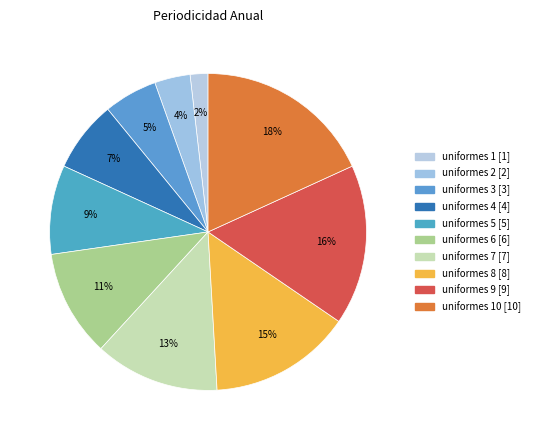

Rank the categories by value from highest to lowest.

uniformes 10, uniformes 9, uniformes 8, uniformes 7, uniformes 6, uniformes 5, uniformes 4, uniformes 3, uniformes 2, uniformes 1